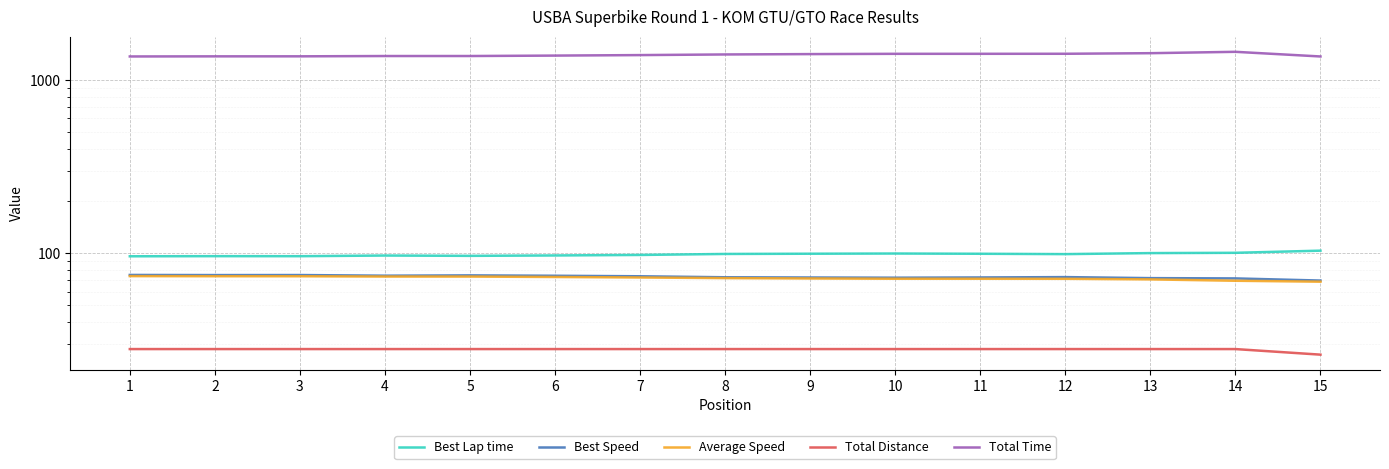

Which category has the lowest value in the Best Speed series?

15